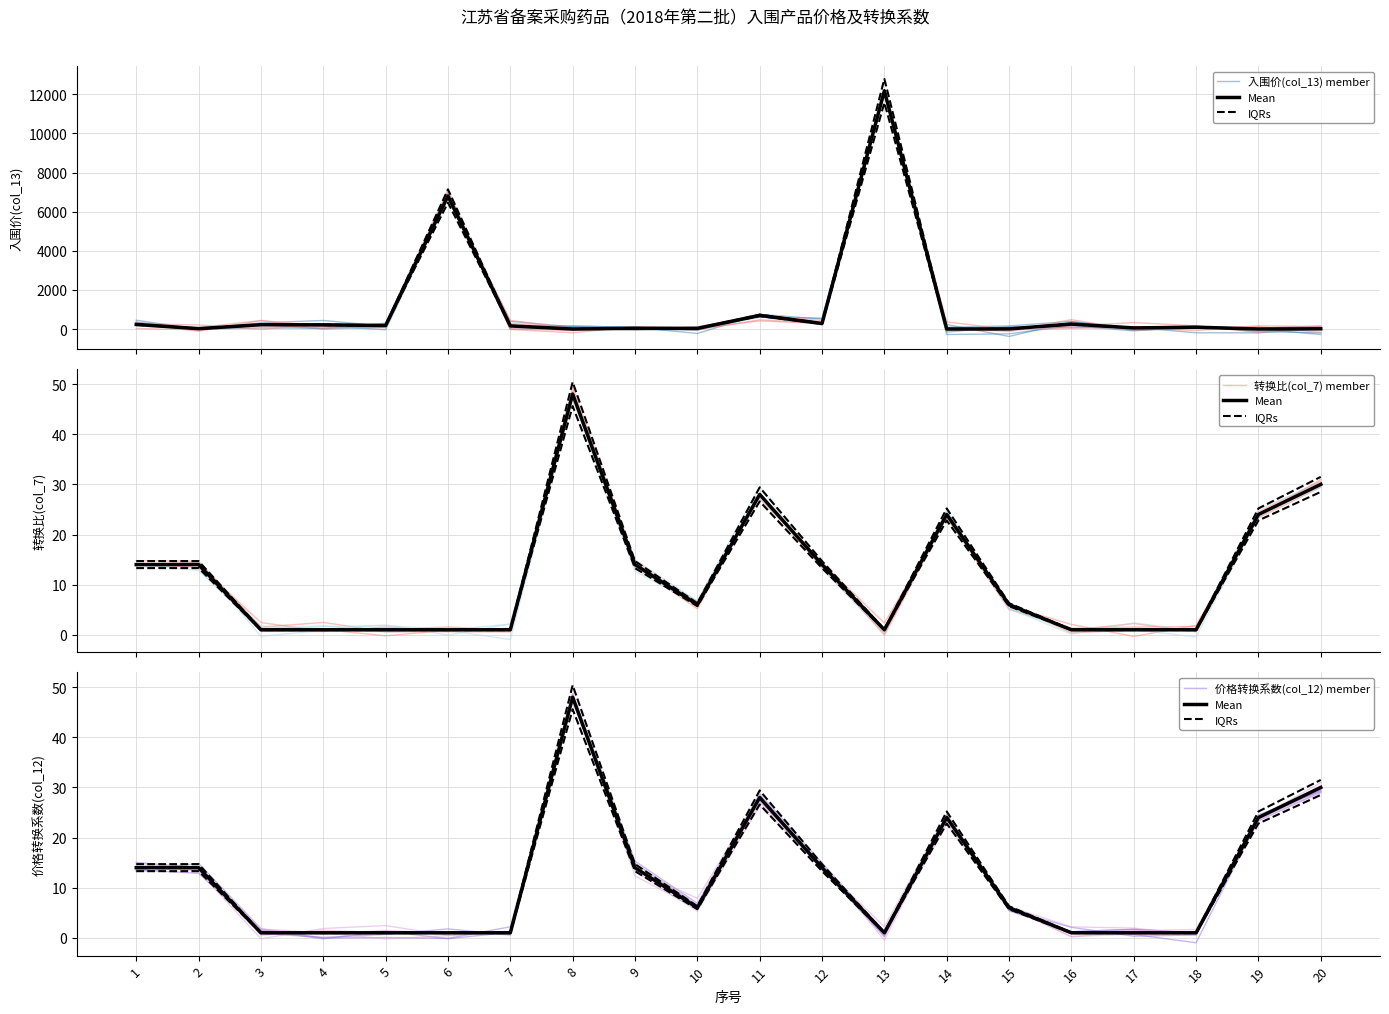

How many values in the IQRs series exceed 5?

11